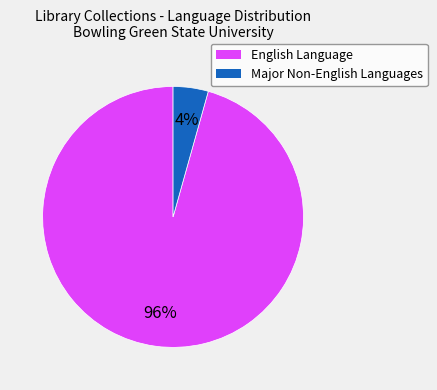

Rank the categories by value from highest to lowest.

English Language, Major Non-English Languages